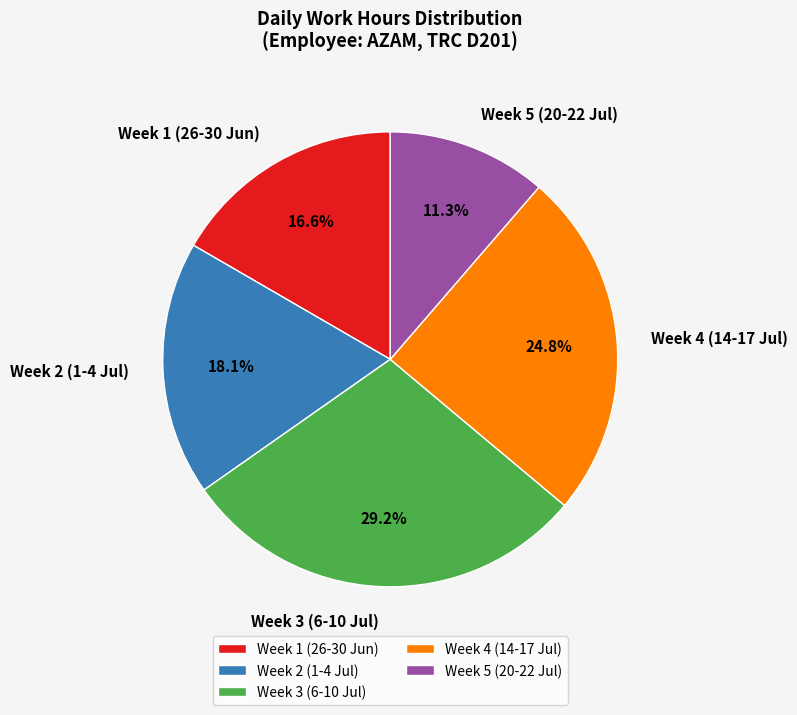

Rank the categories by value from lowest to highest.

Week 5 (20-22 Jul), Week 1 (26-30 Jun), Week 2 (1-4 Jul), Week 4 (14-17 Jul), Week 3 (6-10 Jul)